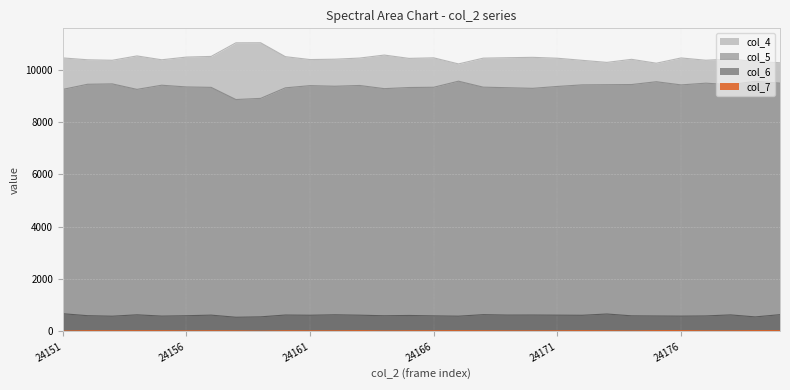

What is the value of the col_6 point at the 14th from the left?

596